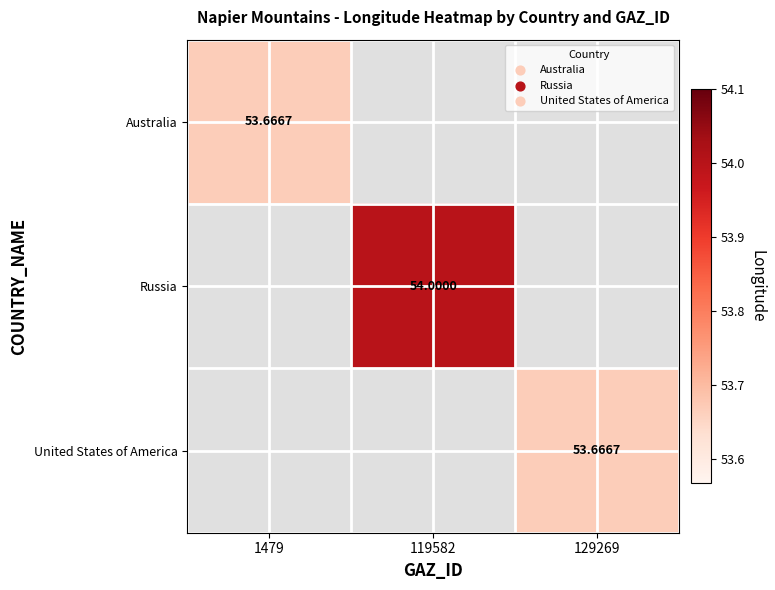

Which has a higher value, 129269 or 119582?

119582